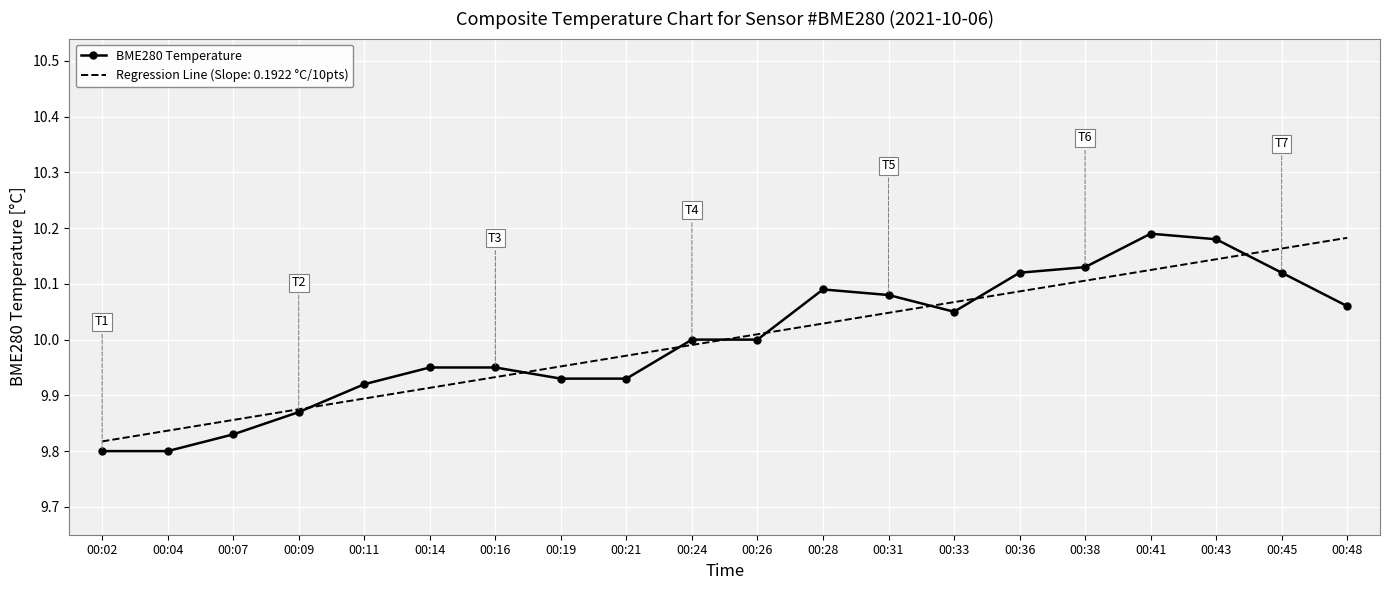

Count the number of categories in the chart.

20